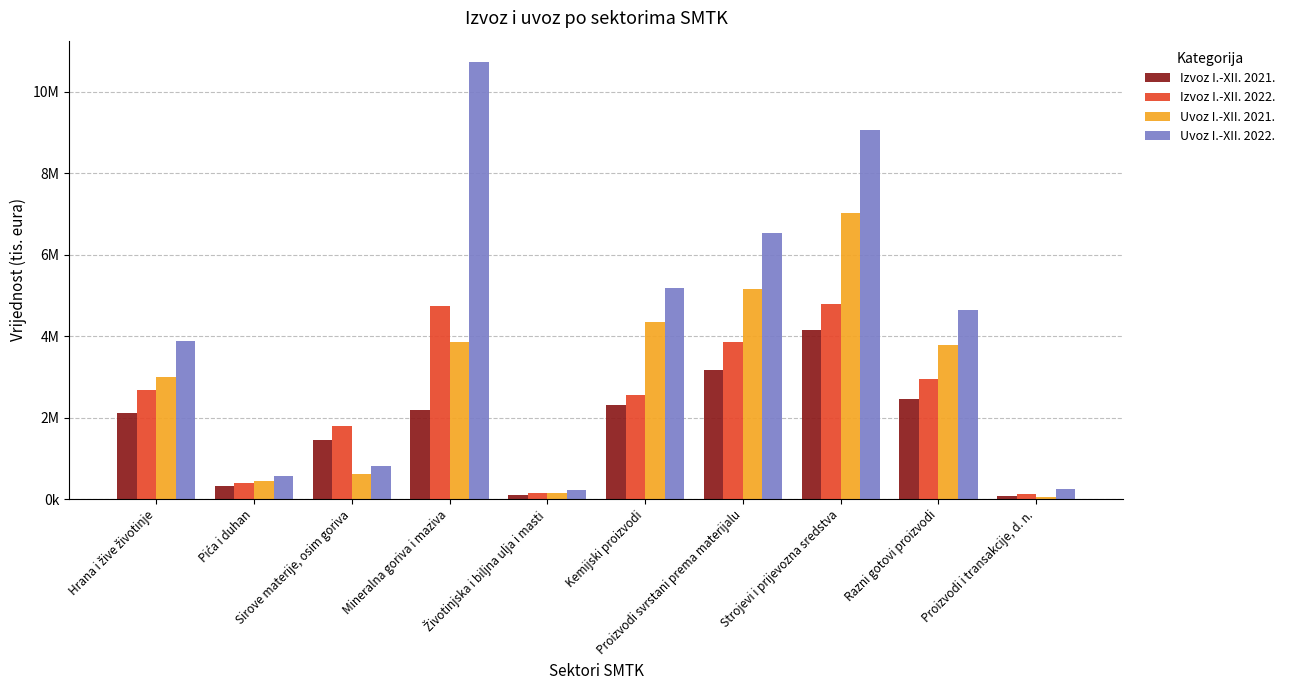

What are all the series names shown in the legend?

Izvoz I.-XII. 2021., Izvoz I.-XII. 2022., Uvoz I.-XII. 2021., Uvoz I.-XII. 2022.